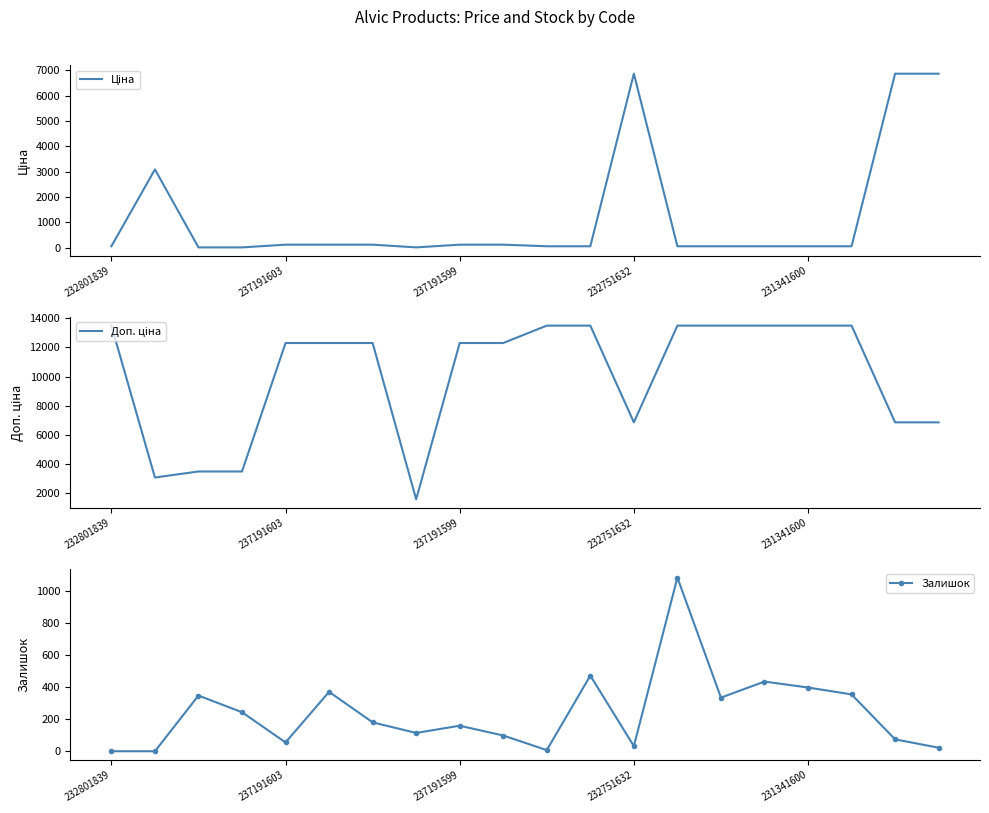

What value does the Доп. ціна series have at 15?

13493.2